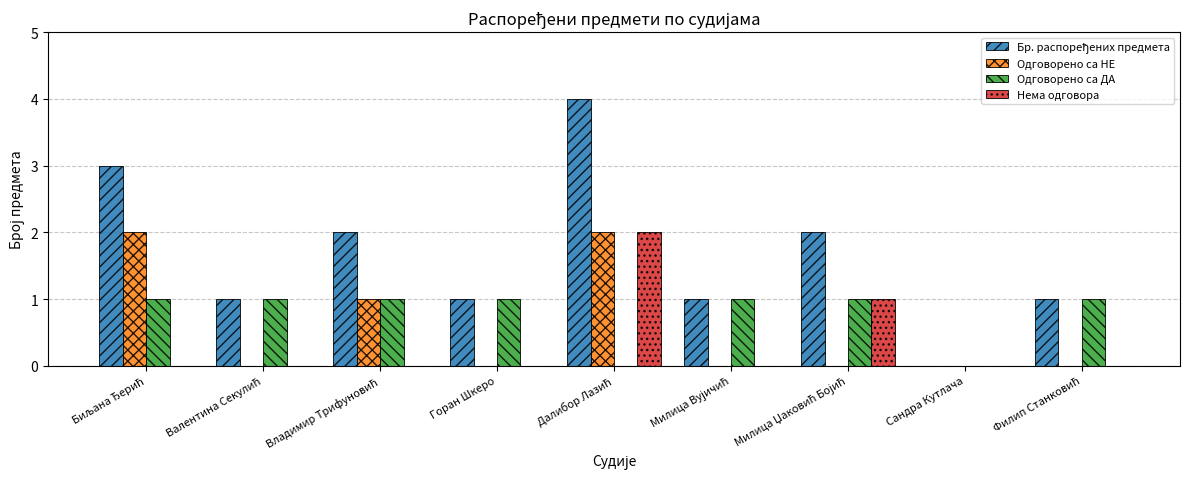

What is the sum of all Одговорено са НЕ values?

5